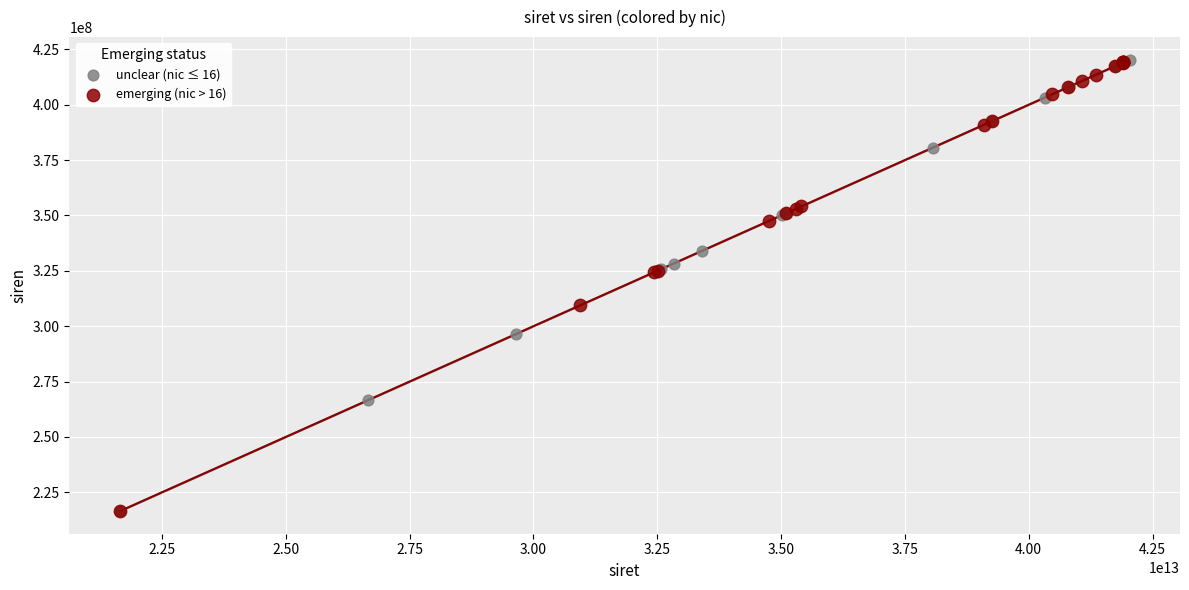

What are all the series names shown in the legend?

unclear (nic ≤ 16), emerging (nic > 16)